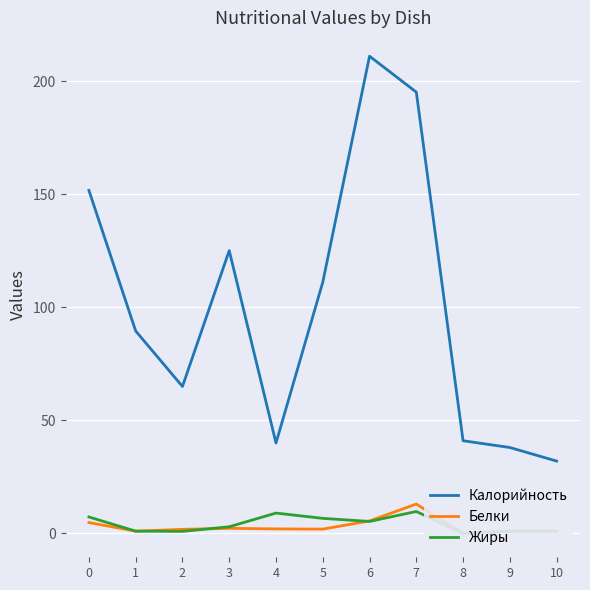

Which series changed the most between 0 and 4?

Калорийность